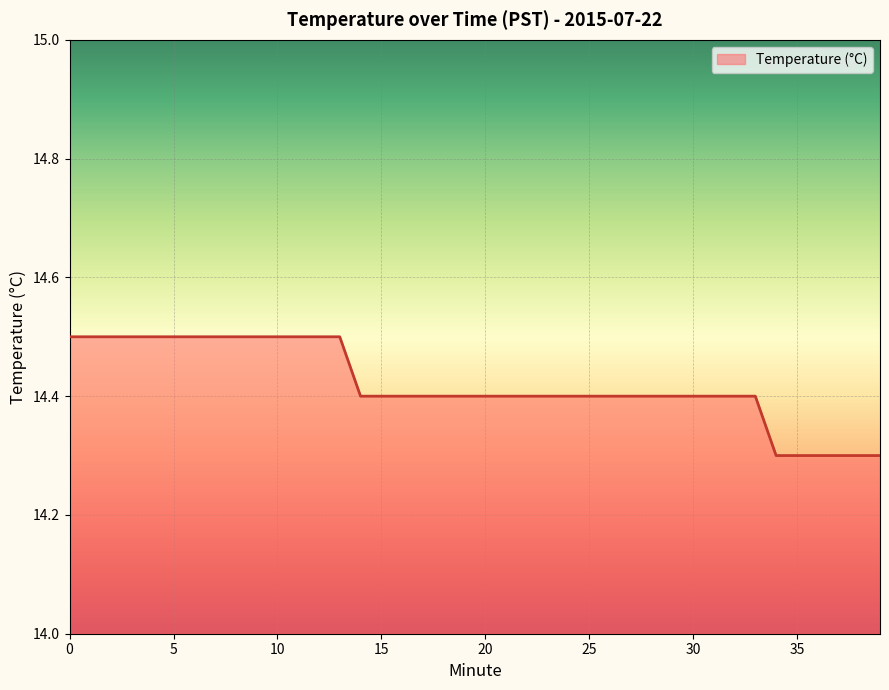

Does the chart have visible grid lines?

Yes